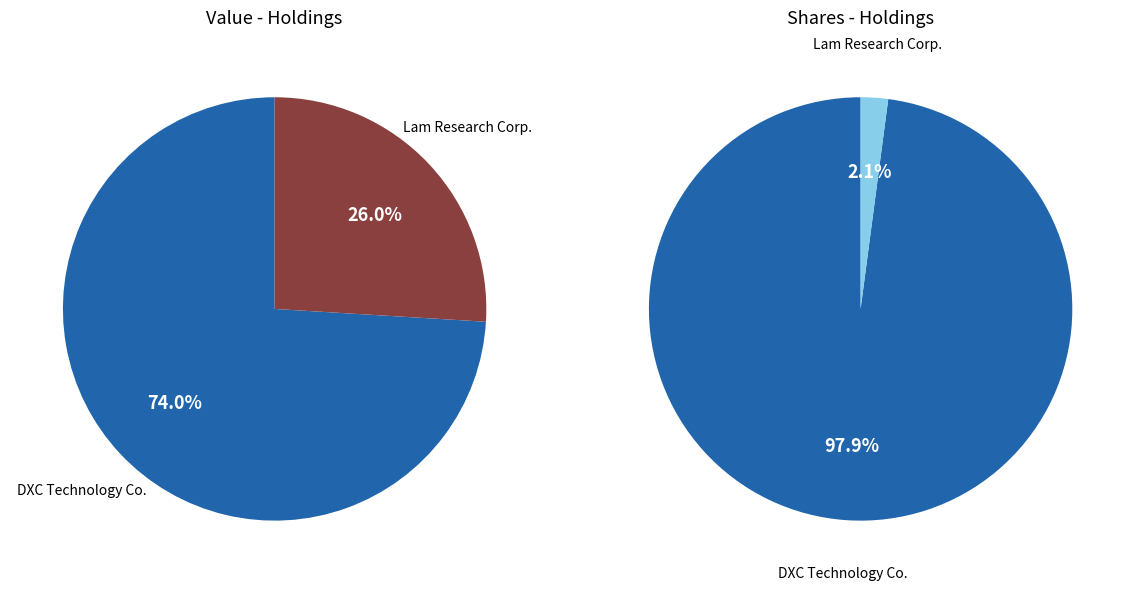

Which category has the smallest portion of the pie?

Lam Research Corp.